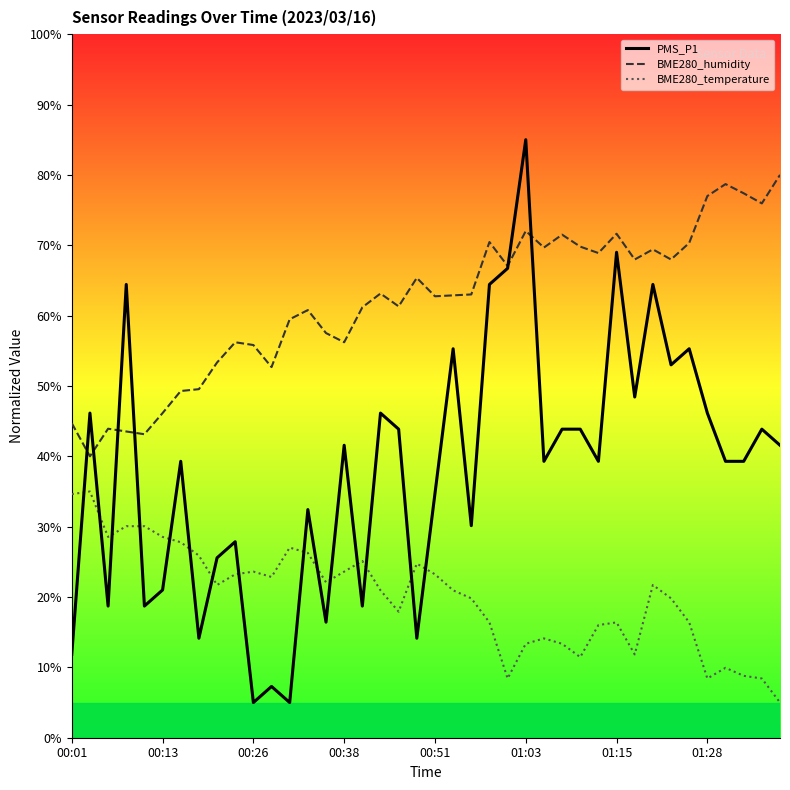

True or false: BME280_humidity and PMS_P1 cross at least once.

True